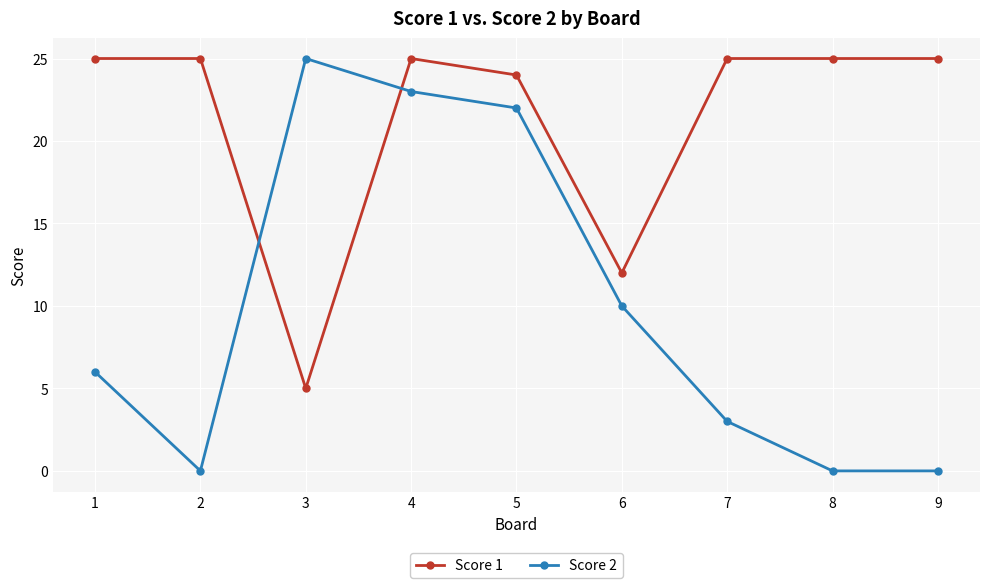

Where is the first local minimum for Score 1?

3